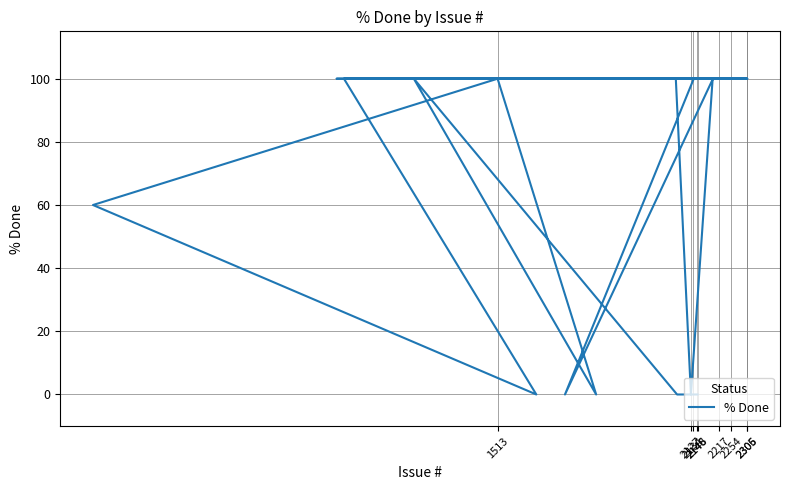

Reading left to right, what are all the values shown in this chart?

0	0	100	0	100	60	0	100	100	100	0	100	100	100	100	100	100	100	100	100	100	100	100	100	100	100	100	100	0	100	100	100	100	100